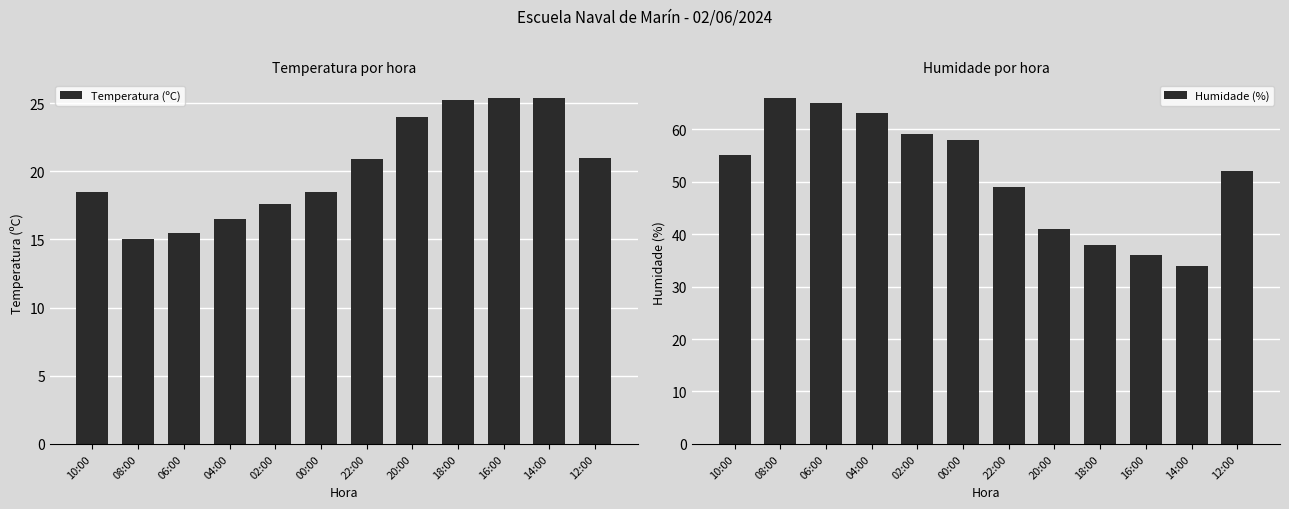

What are all the series names shown in the legend?

Temperatura (ºC), Humidade (%)